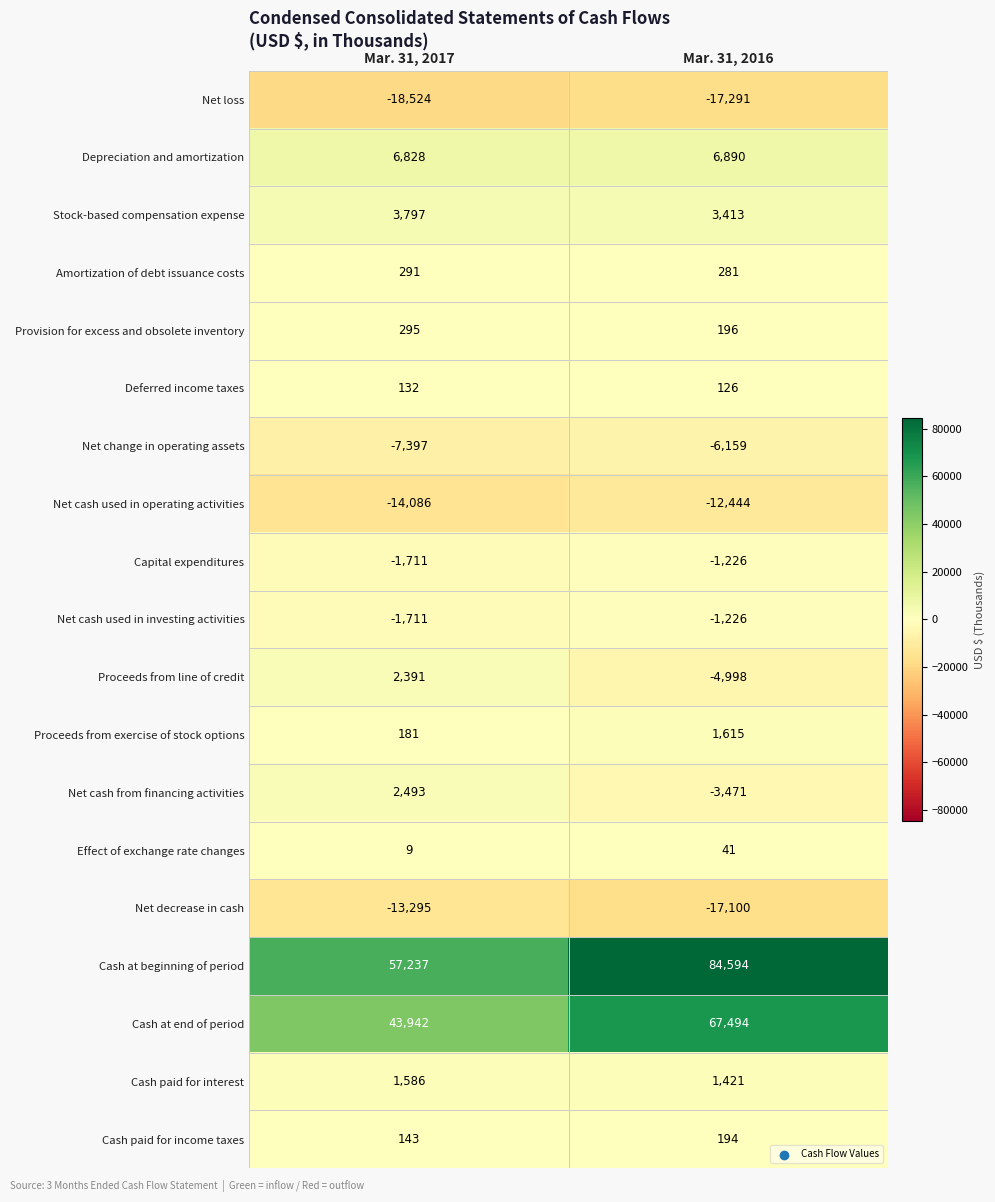

At which label is Proceeds from exercise of stock options closest to 898?

Mar. 31, 2017